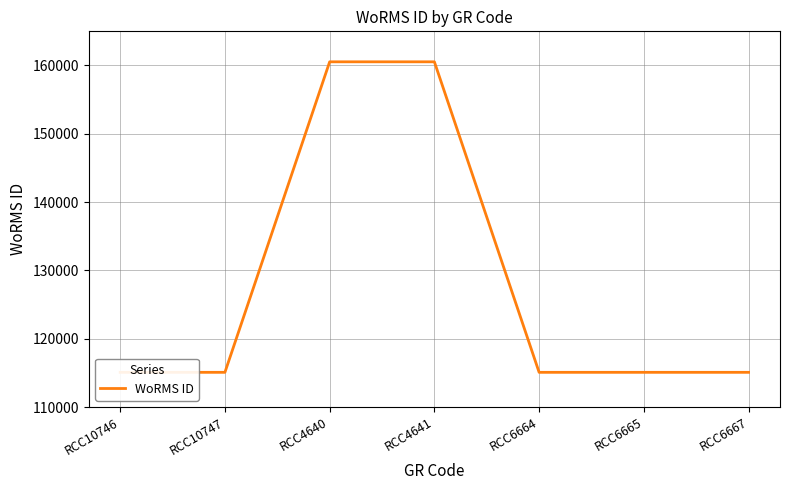

Reading left to right, what are all the values shown in this chart?

RCC10746=115088	RCC10747=115088	RCC4640=160538	RCC4641=160538	RCC6664=115088	RCC6665=115088	RCC6667=115088